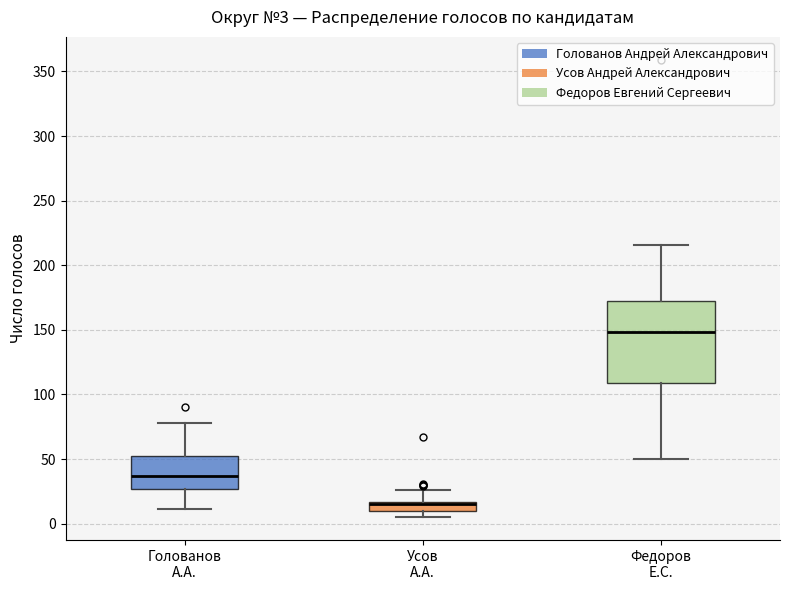

Which box is the tallest, from its lower edge to its upper edge?

Федоров Е.С.